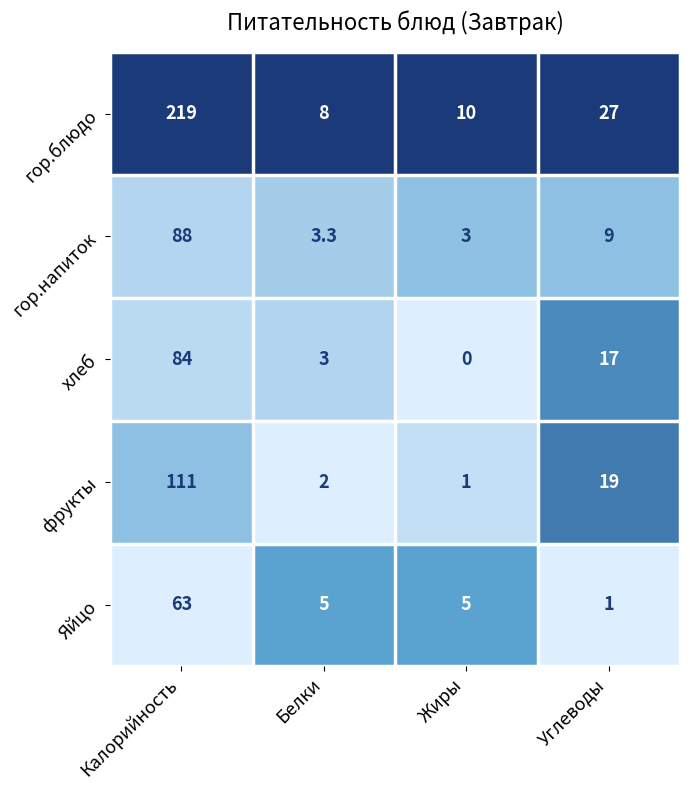

List the series in order of their peak value, highest first.

гор.блюдо, фрукты, гор.напиток, хлеб, Яйцо